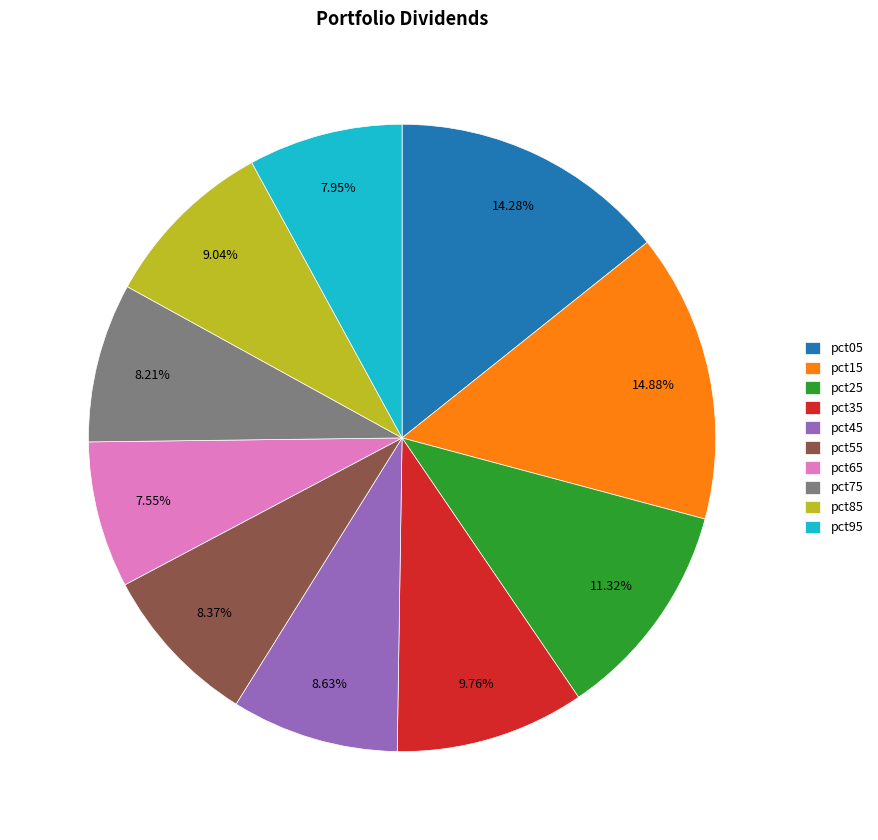

How many segments does this pie chart have?

10